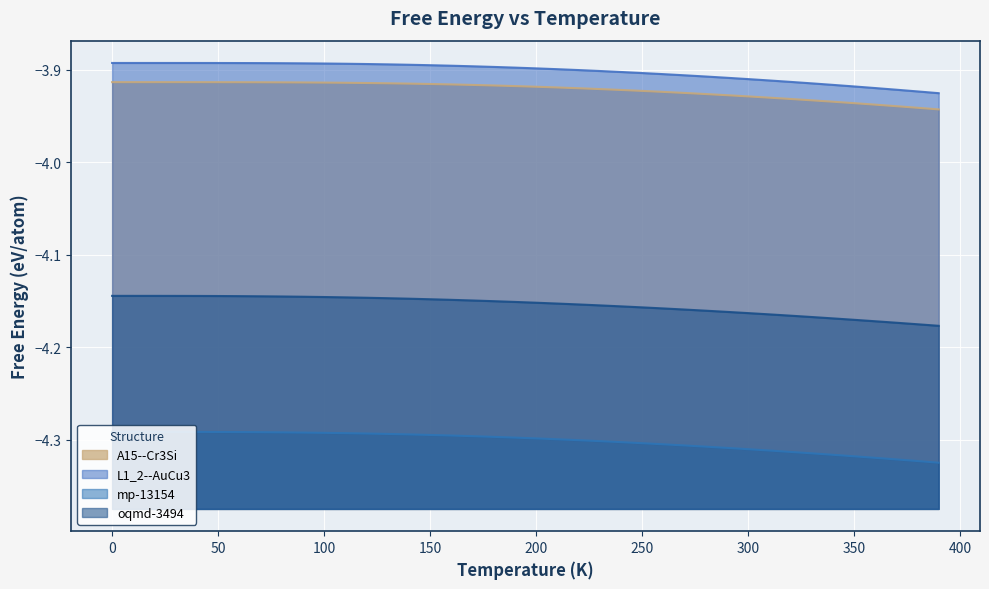

What is the difference between the highest and lowest values at 100?

0.4